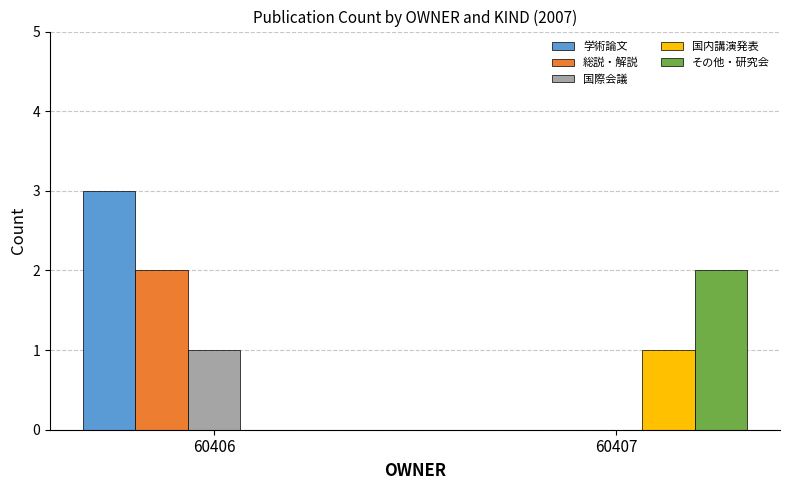

What is the average value of the その他・研究会 series?

1